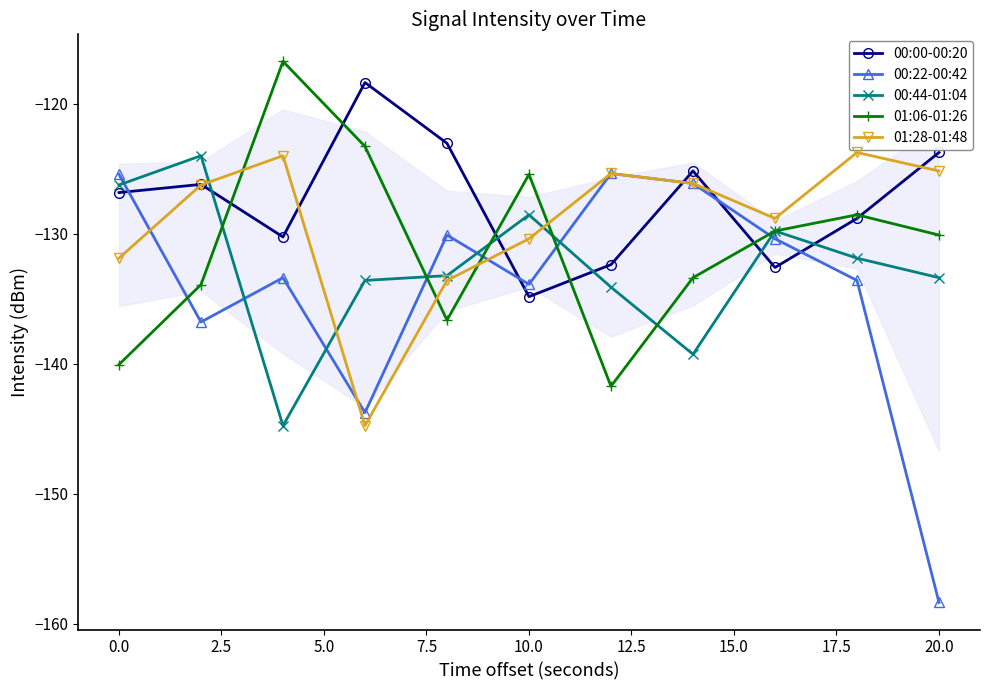

What is the value of the 01:06-01:26 point at the 6th from the left?

-125.4